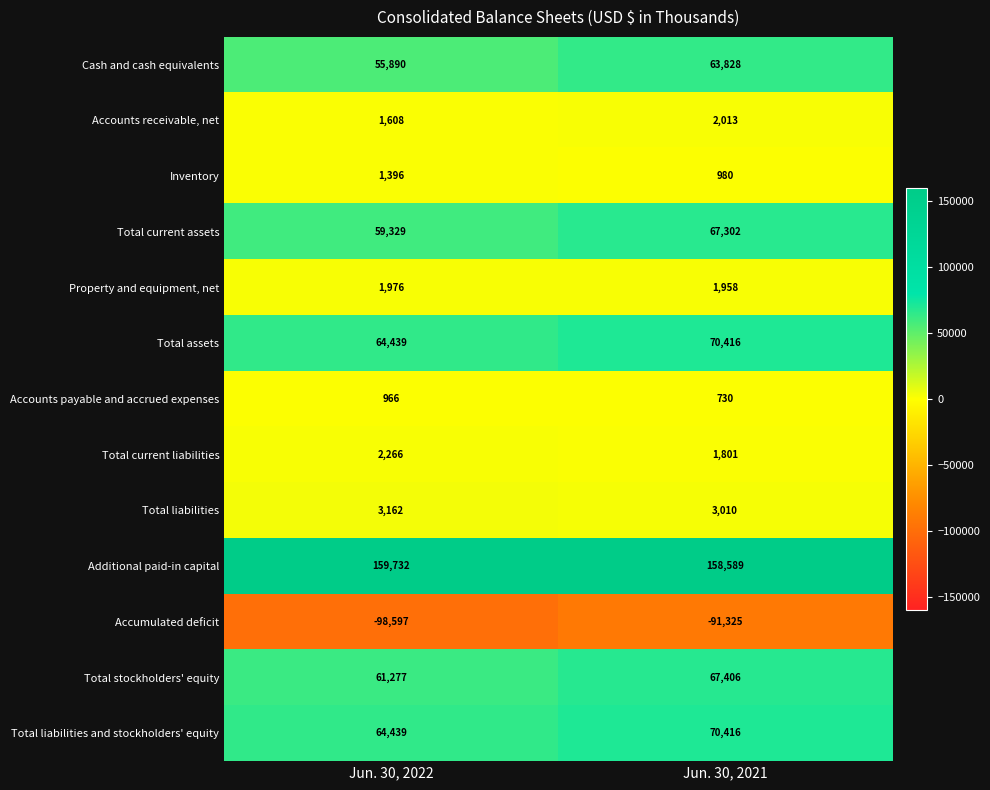

What is the sum of the Accumulated deficit values at Jun. 30, 2022 and Jun. 30, 2021?

-189922